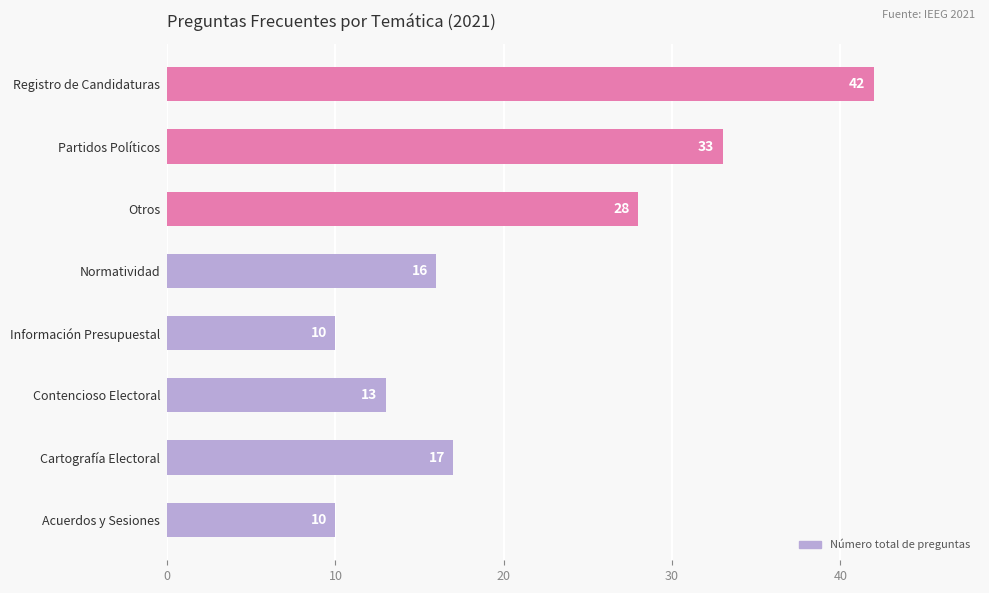

The value at Otros is 8. True or false?

False